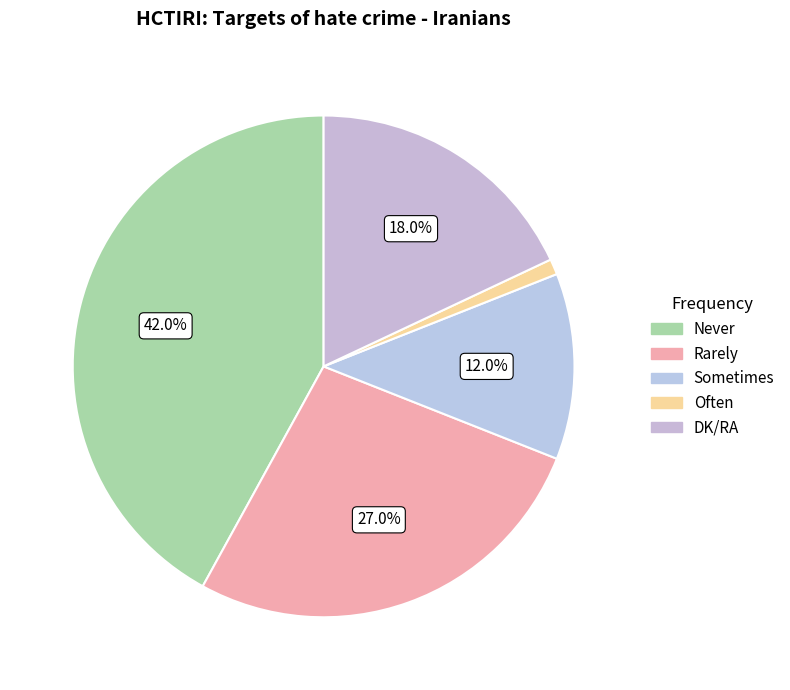

Do Rarely and Never together represent more than half of the pie?

Yes